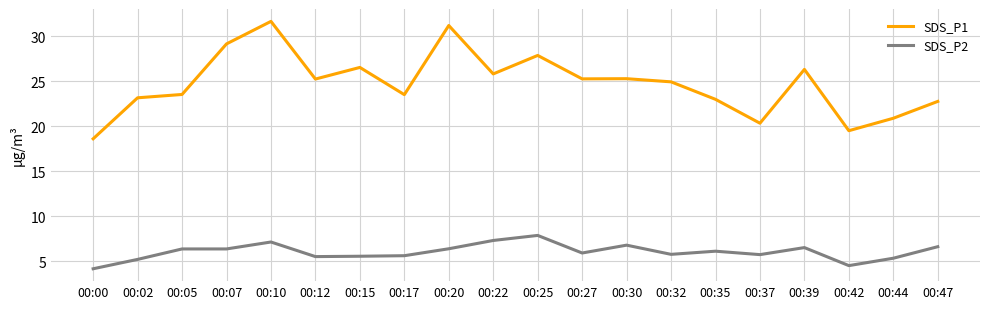

True or false: SDS_P2 has a value of 8.7 at 00:07.

False